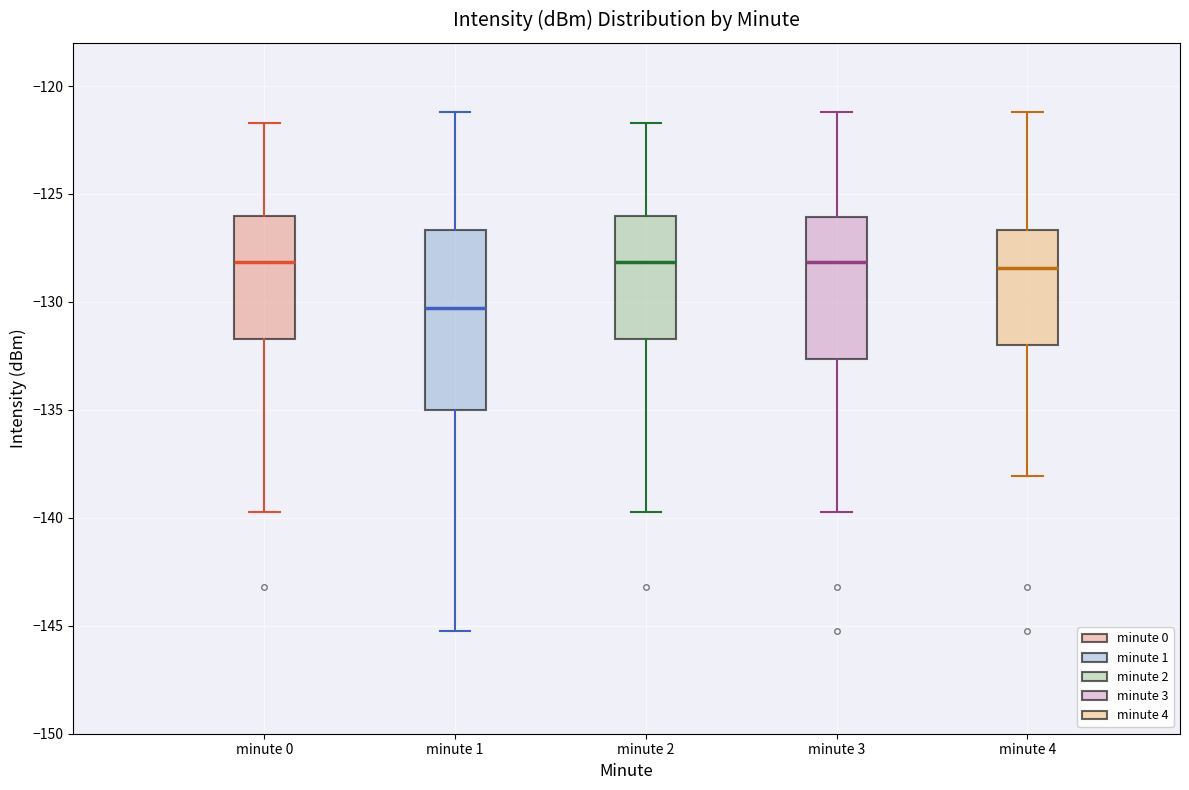

Where does the lower whisker of the box for minute 1 end on the y-axis? The values are not printed on the chart, so give them approximately, as read against the axis.

-145.0